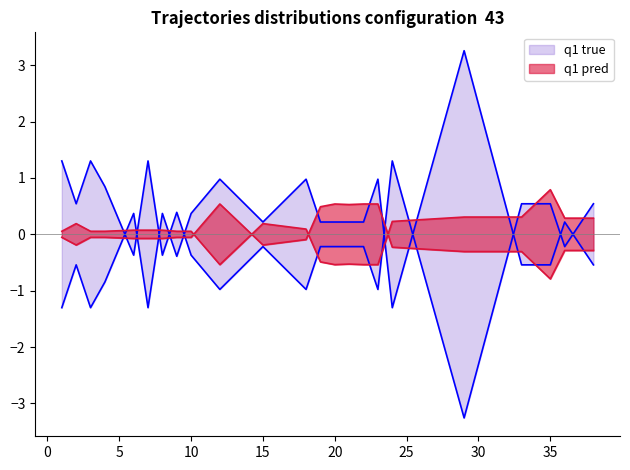

What is the smallest value displayed?

-3.3